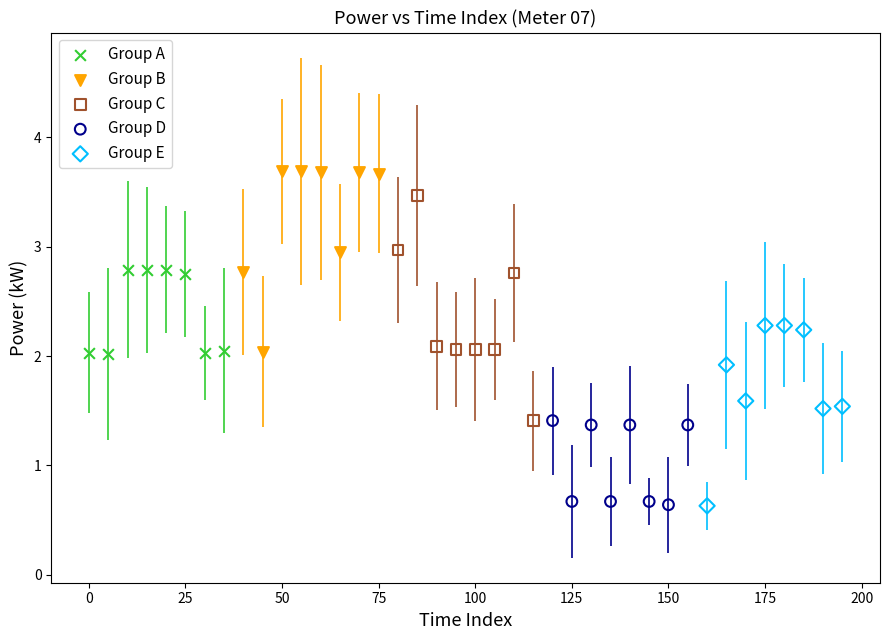

Which series has the largest Y range (max minus min)?

Group C